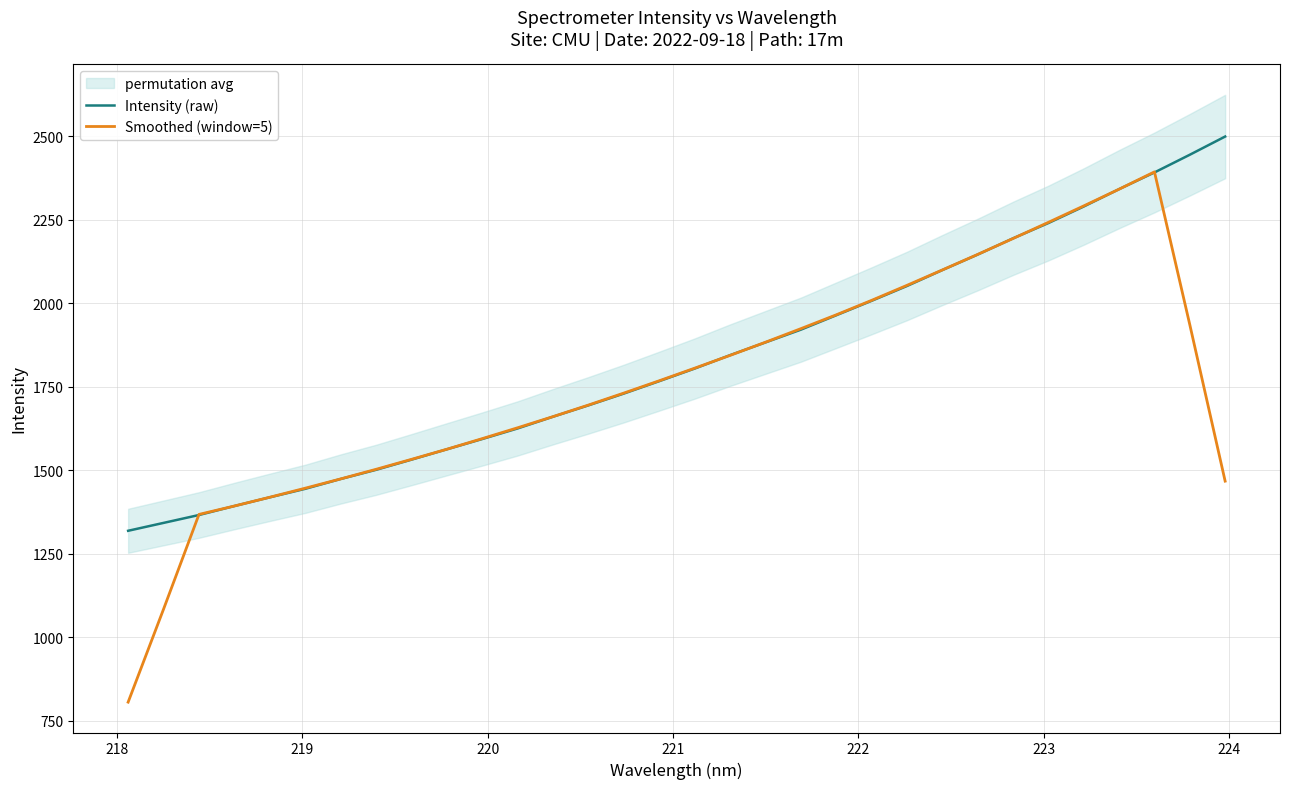

How many lines are shown in the chart?

2